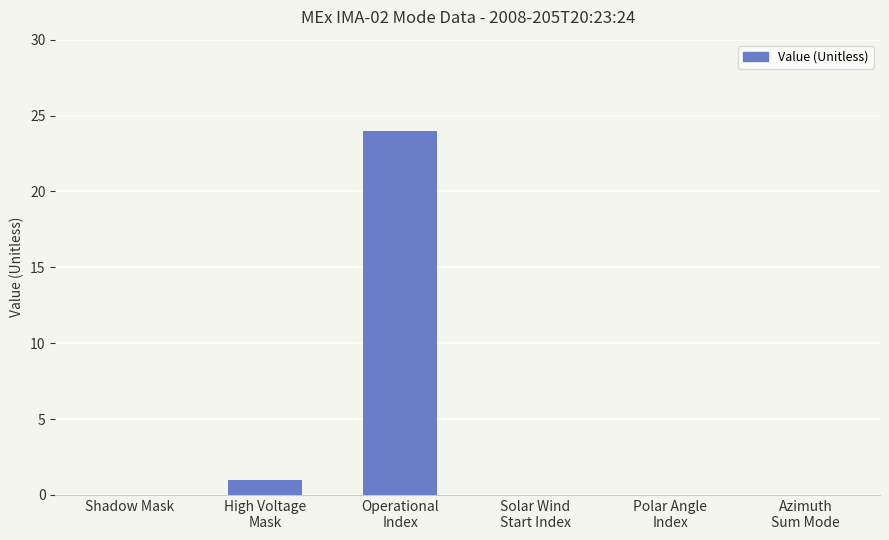

What is the greatest value displayed?

24